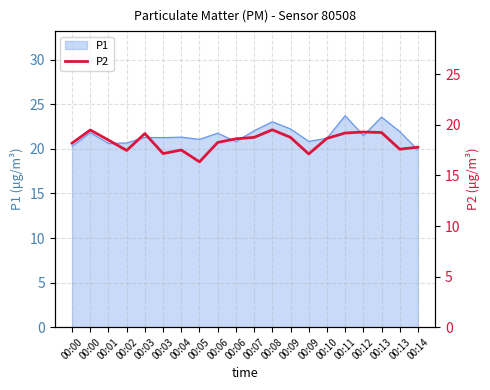

Is it true that the value at 00:09 is 7.3?

False